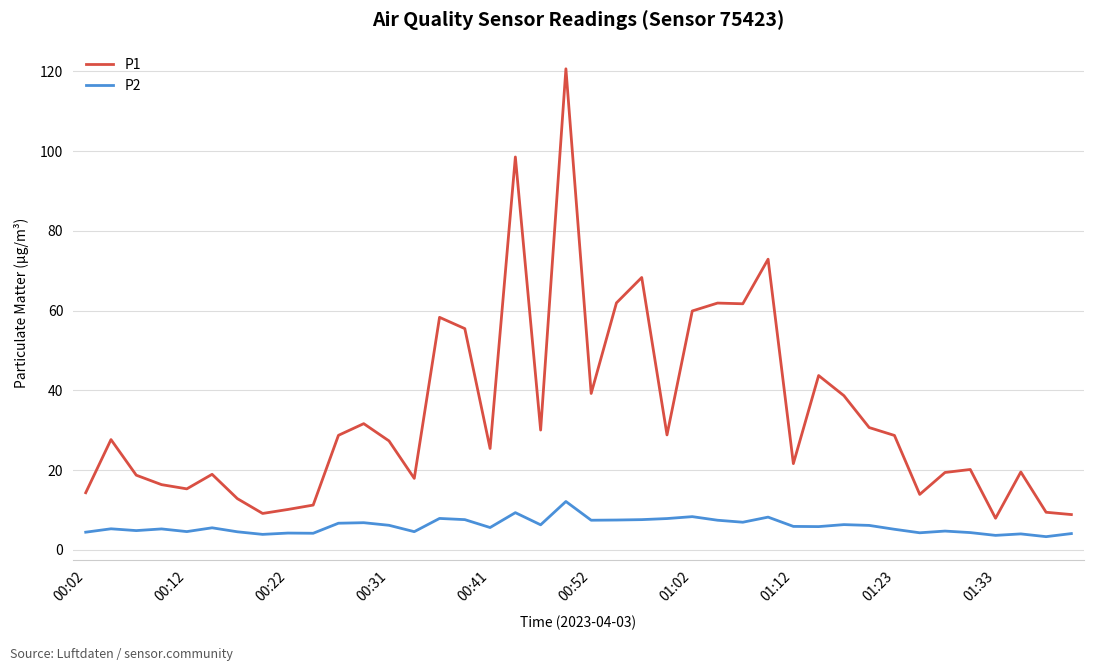

What is the difference between the maximum and minimum values in the P2 series?

8.8